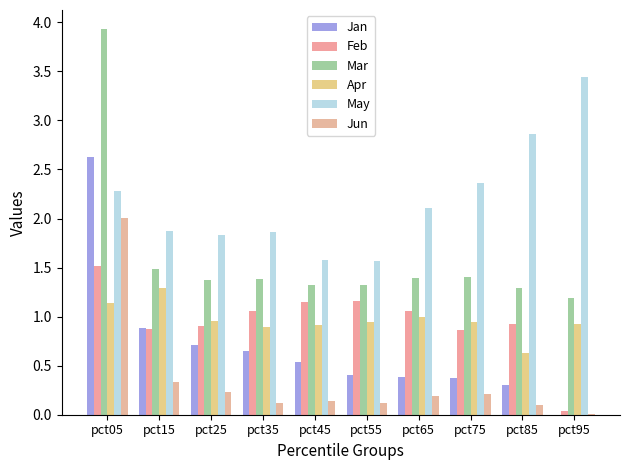

Rank the series at pct85 from lowest to highest value.

Jun, Jan, Apr, Feb, Mar, May